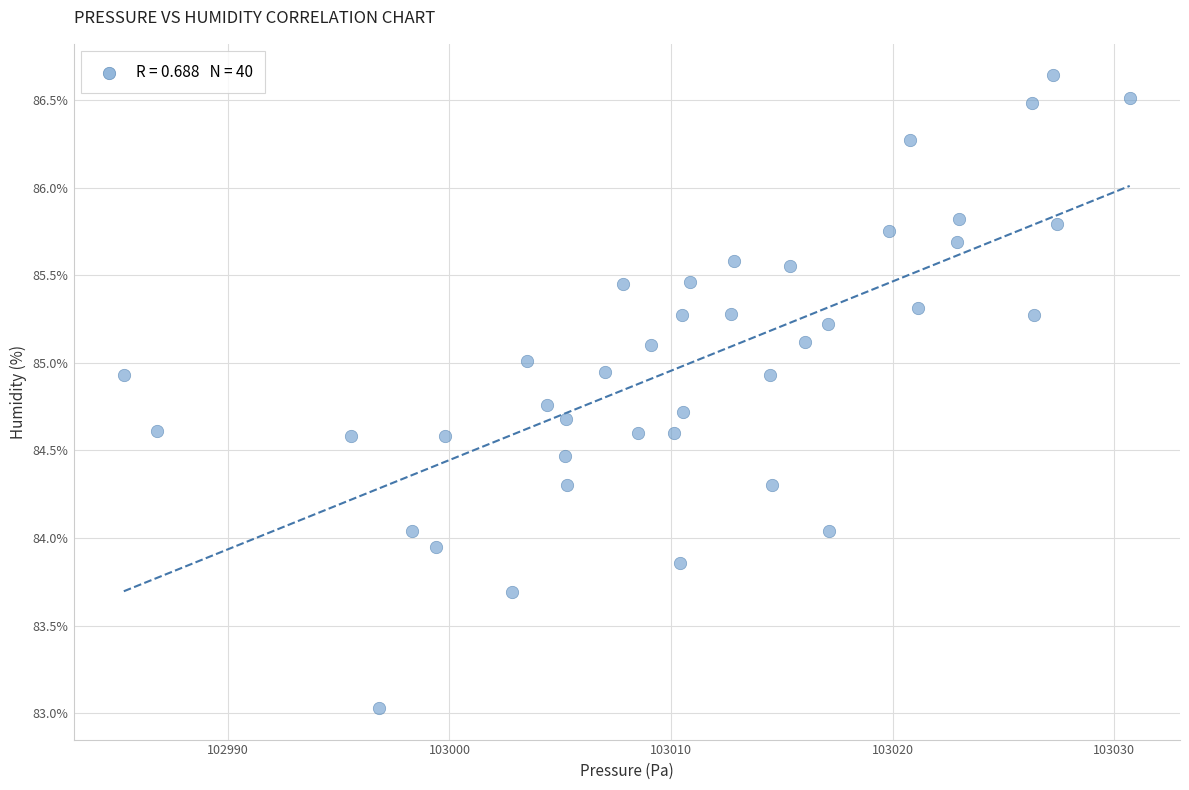

What is the range of X values (max minus min)?

45.4